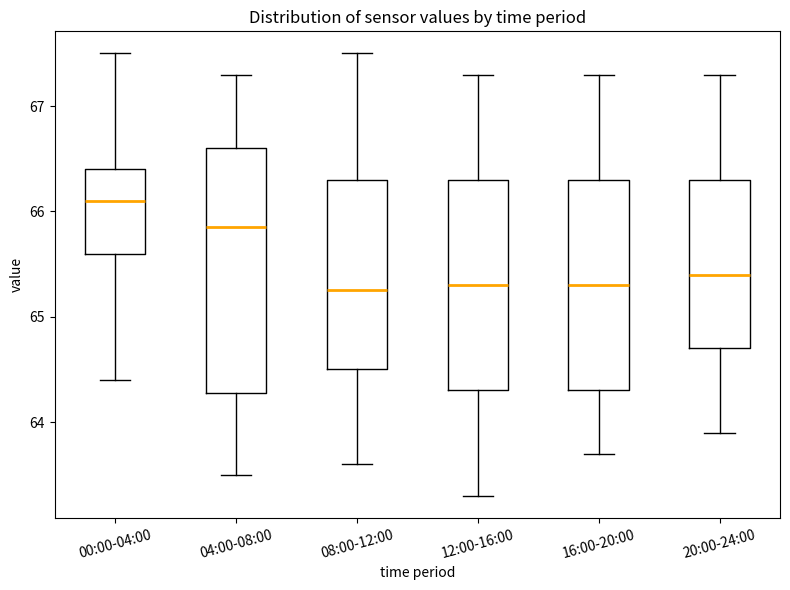

Comparing the boxes themselves (not the whiskers), which one is the tallest?

04:00-08:00